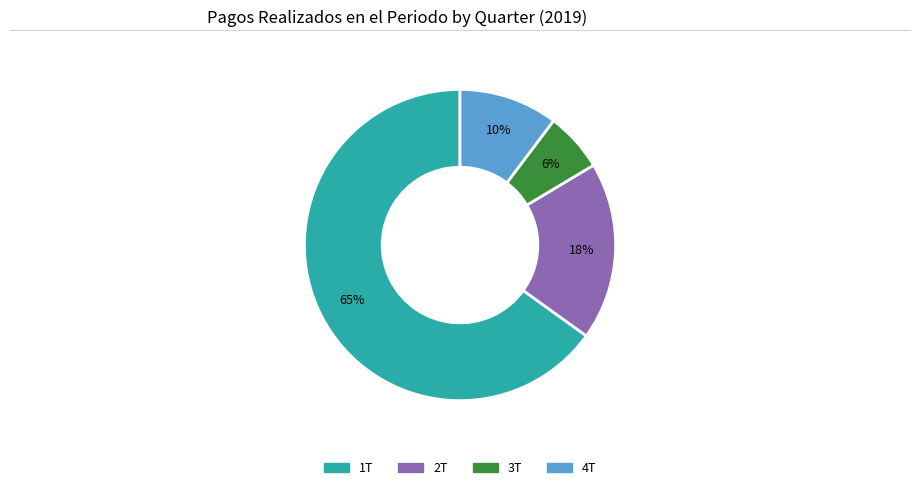

What is the largest slice in the pie chart?

1T